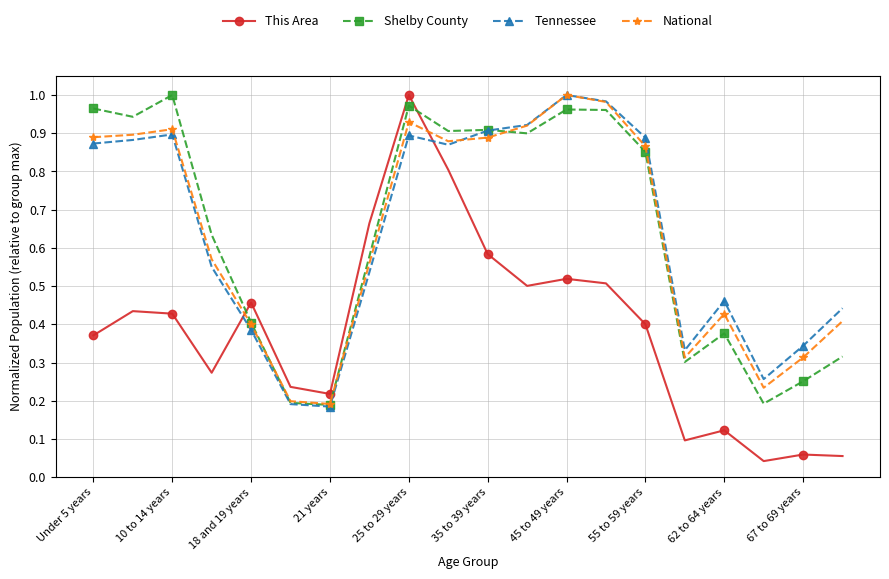

How many intersections are there between Shelby County and This Area?

2